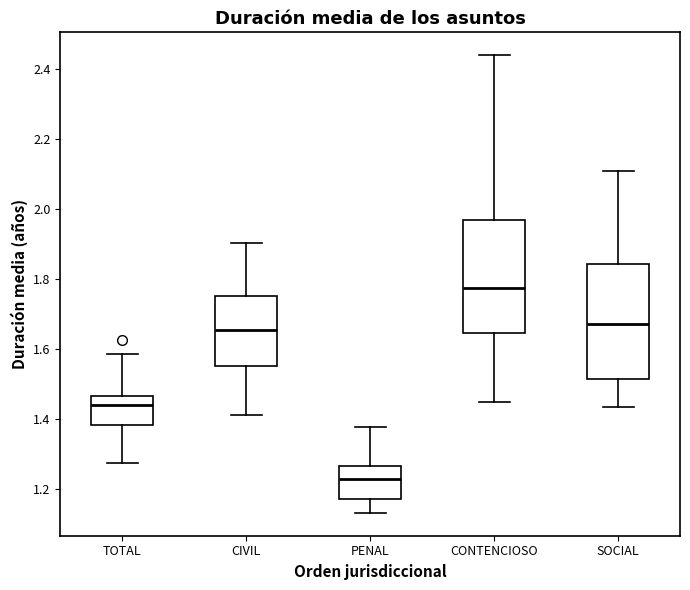

Which box has the lowest median line?

PENAL